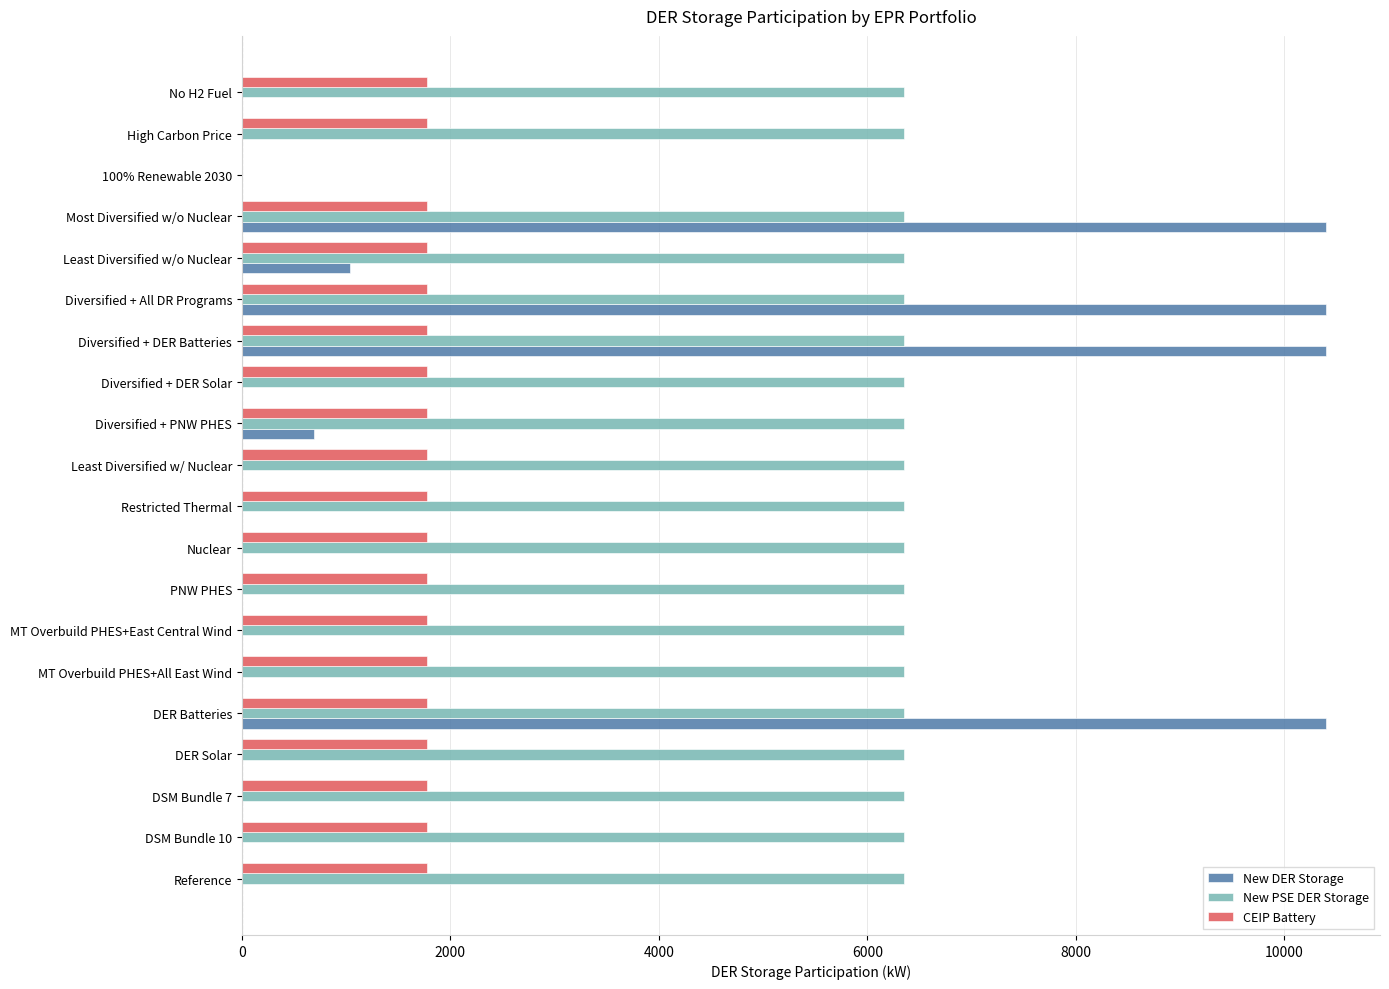

What are all the series names shown in the legend?

New DER Storage, New PSE DER Storage, CEIP Battery